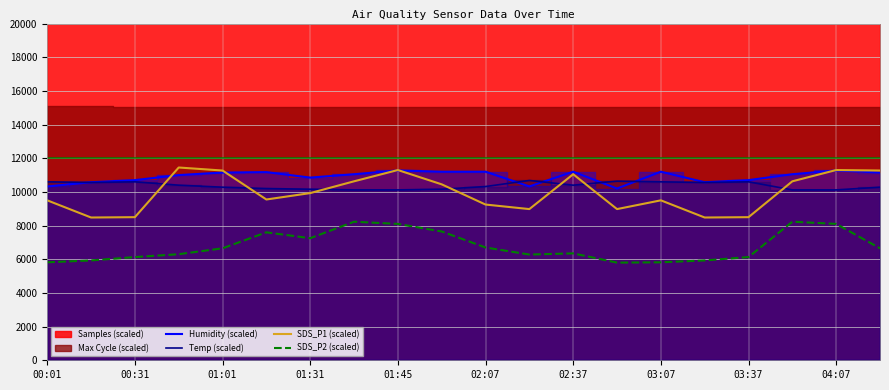

What is the minimum value for SDS_P1 (scaled)?

8480